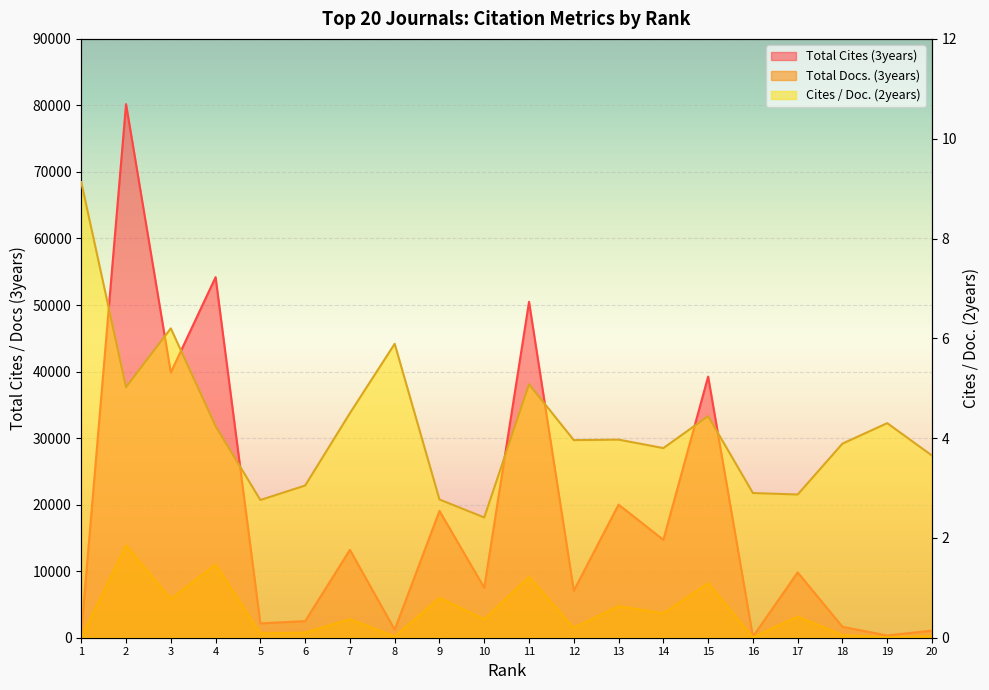

True or false: Total Docs. (3years) has a value of 1809.9 at 15.

False